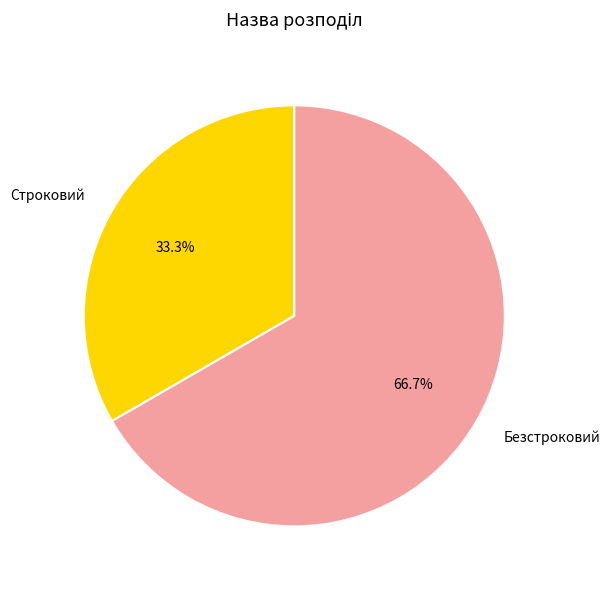

What percentage do Строковий and Безстроковий together represent?

100.0%